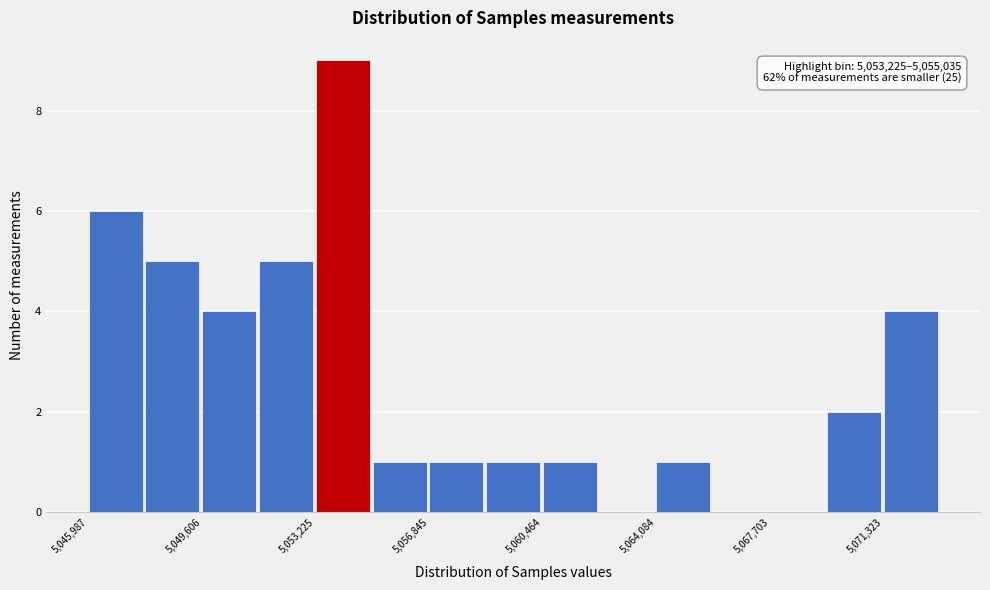

Around what value on the x-axis is the tallest bar? Give the approximate position of its centre, as read against the axis.

5054000